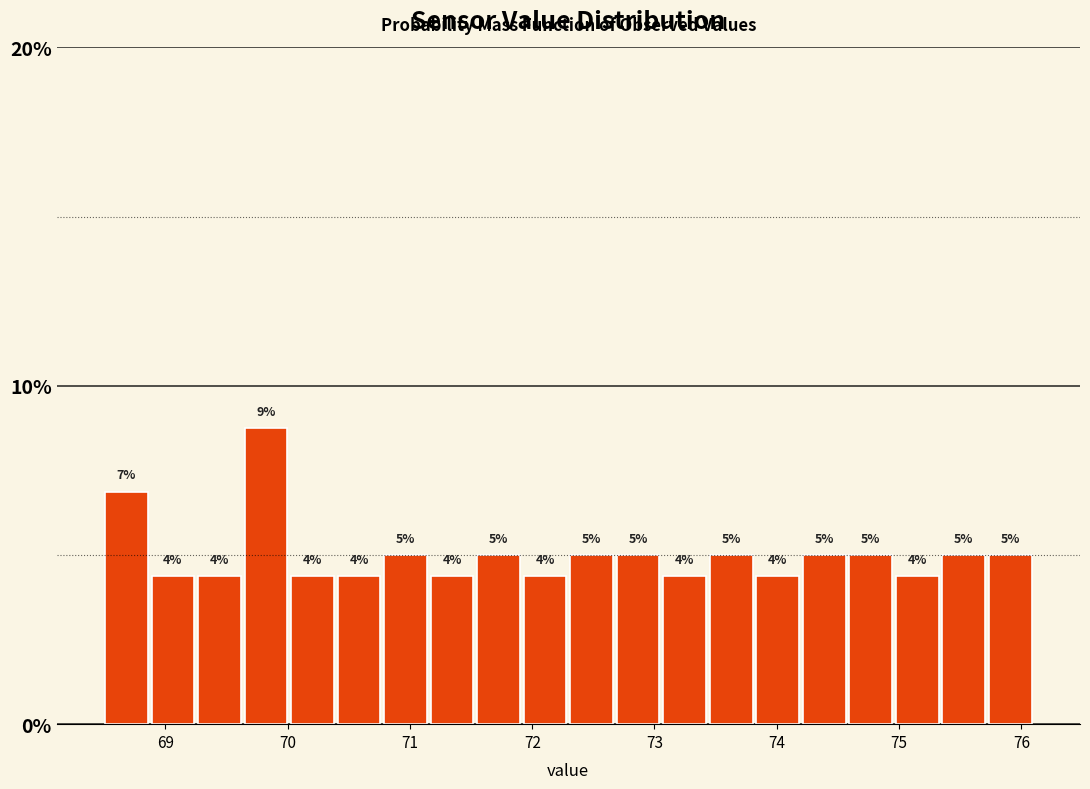

Read against the x-axis, roughly where is the centre of the tallest bar?

69.8